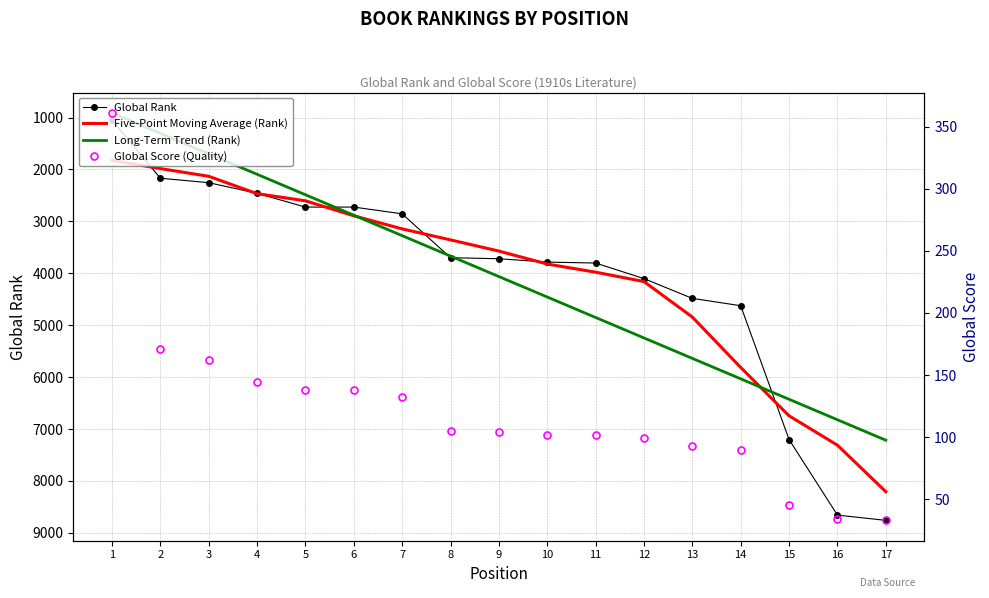

Reading right to left, what are all the values shown in this chart?

Global Rank: 8759.0	8658.0	7202.0	4624.0	4483.0	4102.0	3802.0	3784.0	3719.0	3699.0	2854.0	2724.0	2724.0	2459.0	2254.0	2168.0	1049.0
Five-Point Moving Average (Rank): 8206.3	7310.8	6745.2	5813.8	4842.6	4159.0	3978.0	3821.2	3571.6	3356.0	3144.0	2892.0	2603.0	2465.8	2130.8	1982.5	1823.7
Long-Term Trend (Rank): 7215.0	6821.0	6426.9	6032.9	5638.8	5244.7	4850.7	4456.6	4062.6	3668.5	3274.5	2880.4	2486.4	2092.3	1698.3	1304.2	910.2
Global Score (Quality): 33.0	34.0	45.0	90.0	93.0	99.0	102.0	102.0	104.0	105.0	132.0	138.0	138.0	144.0	162.0	171.0	361.0